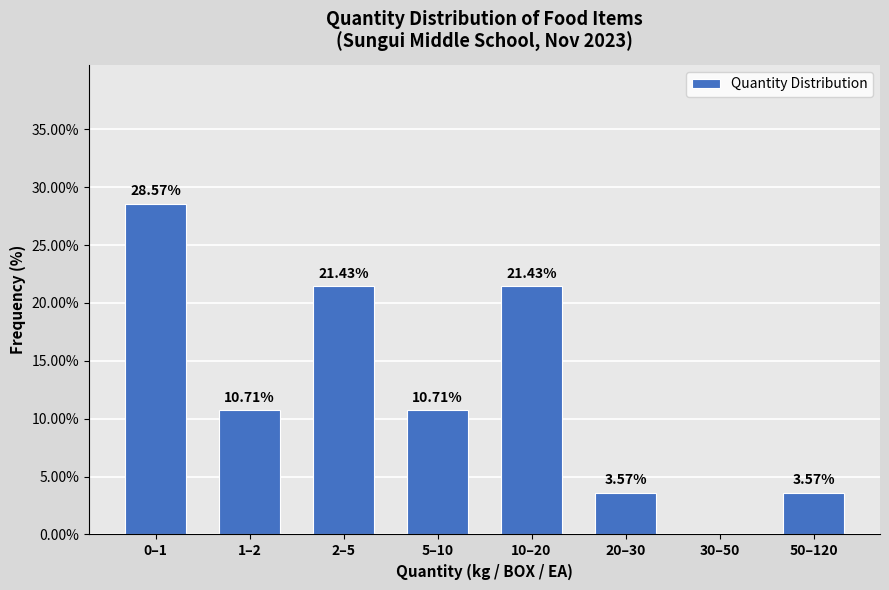

What is the sum of all values?

100.0